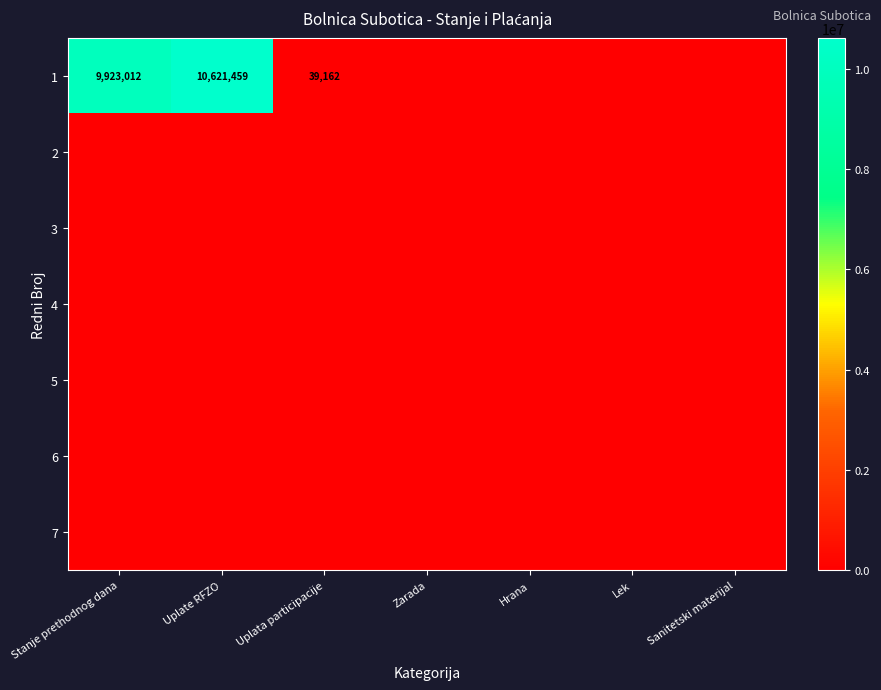

The 4 series shows 0.0 at Lek. True or false?

True